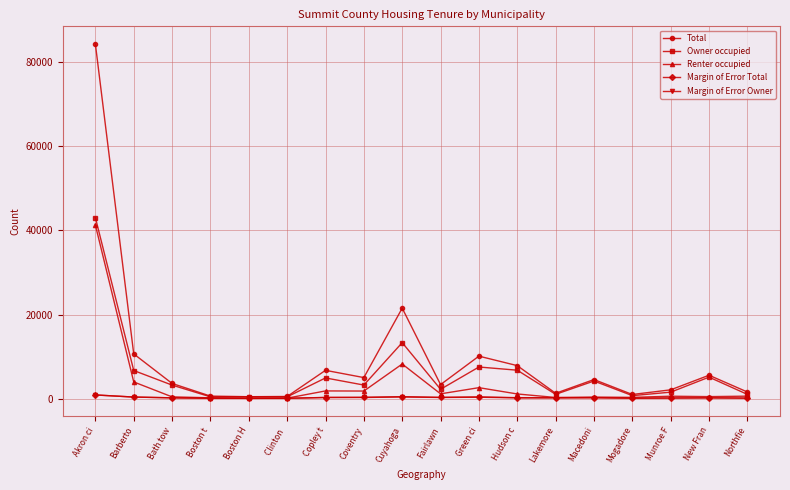

How many lines are shown in the chart?

5